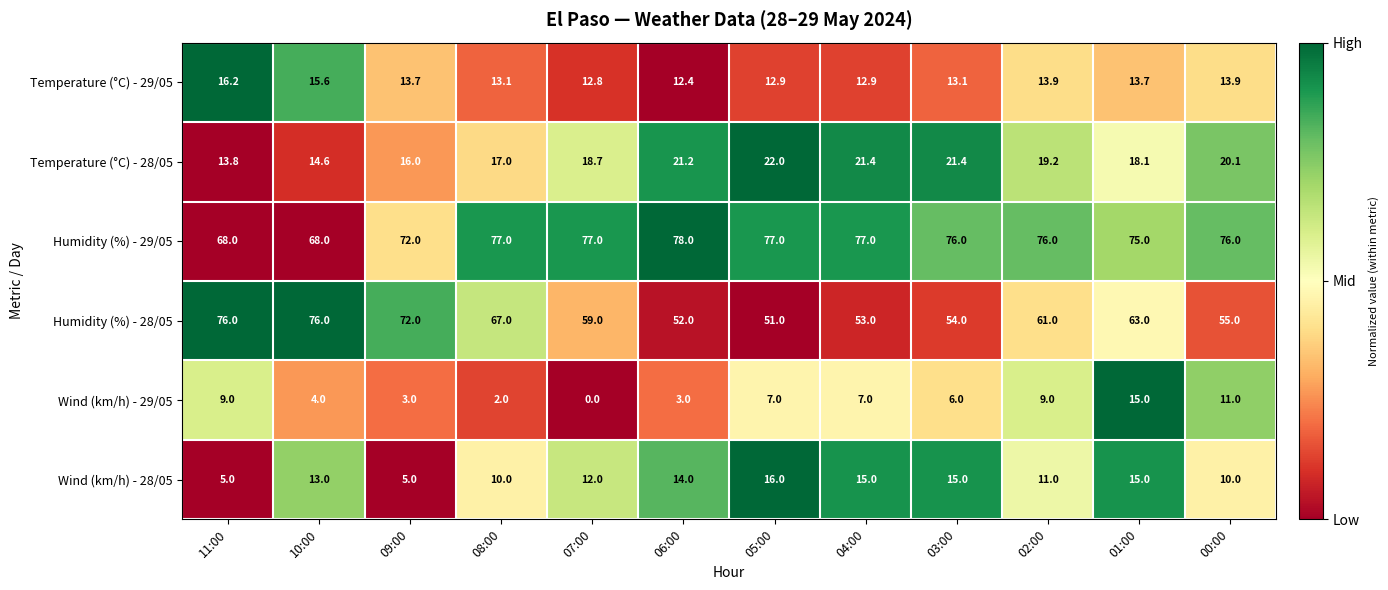

True or false: Humidity (%) - 28/05 has a value of 72.0 at 09:00.

True